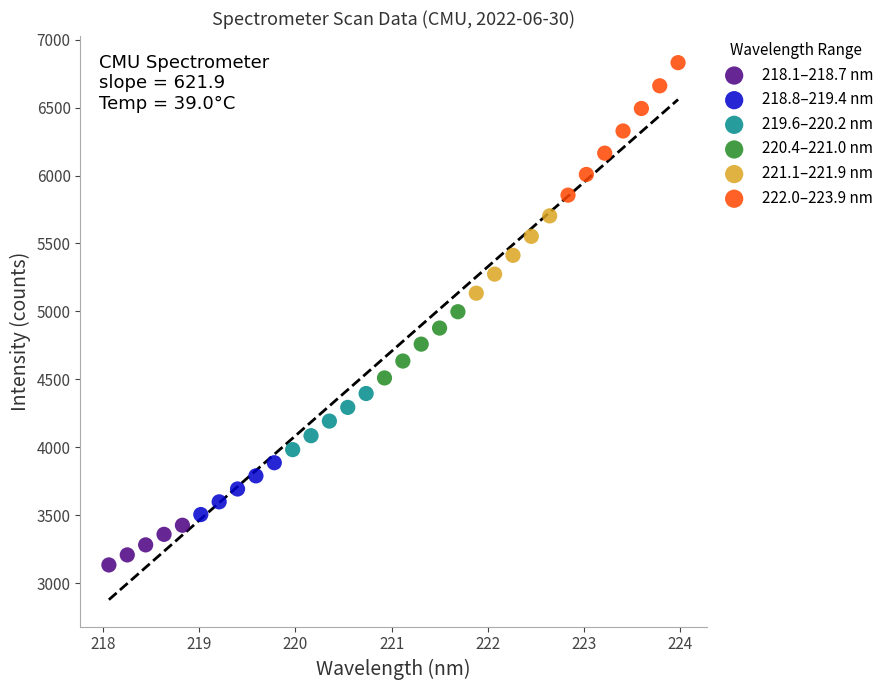

Which series has the largest Y range (max minus min)?

222.0–223.9 nm